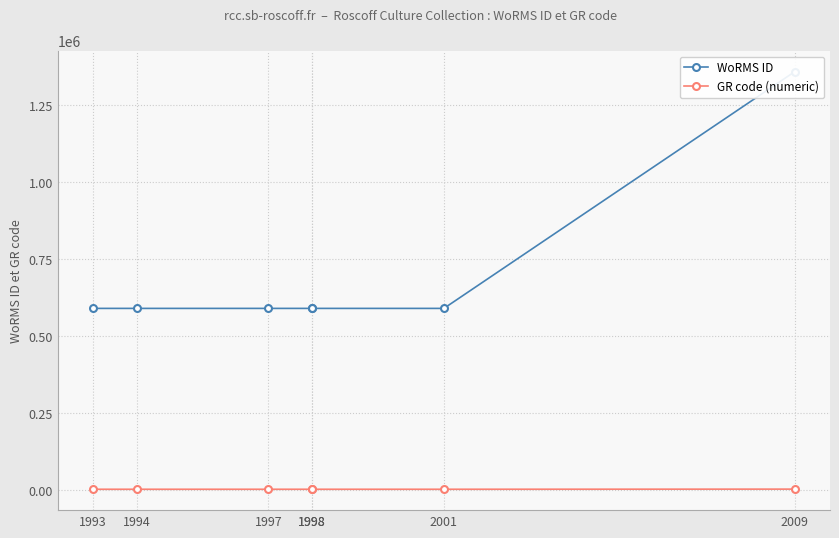

True or false: GR code (numeric) has more than 2 points higher than both neighbors.

False